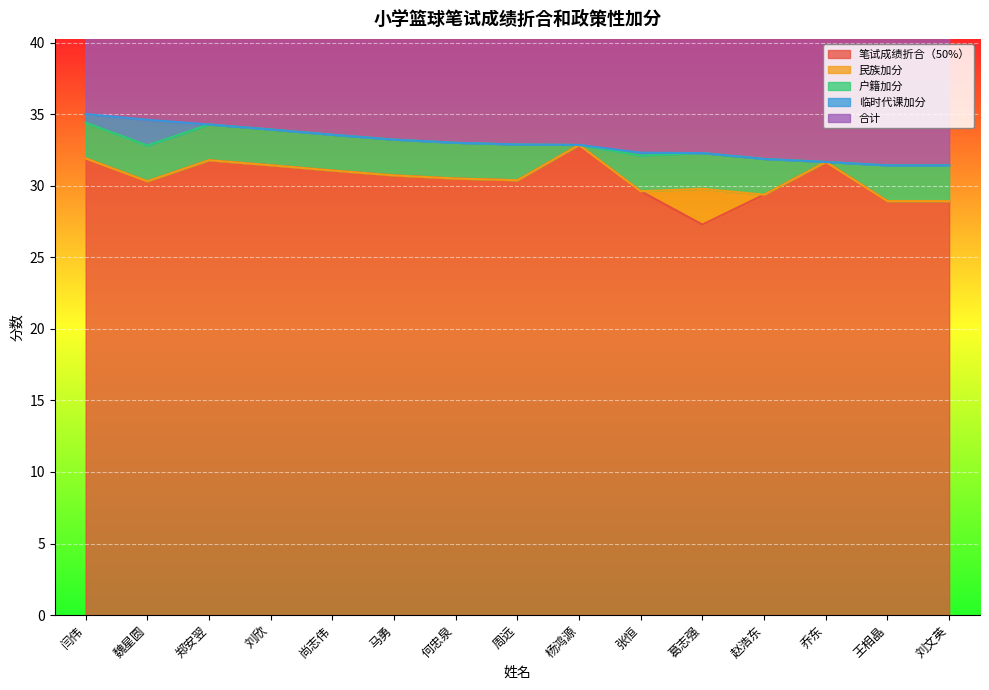

What position from the right is 刘文英?

1